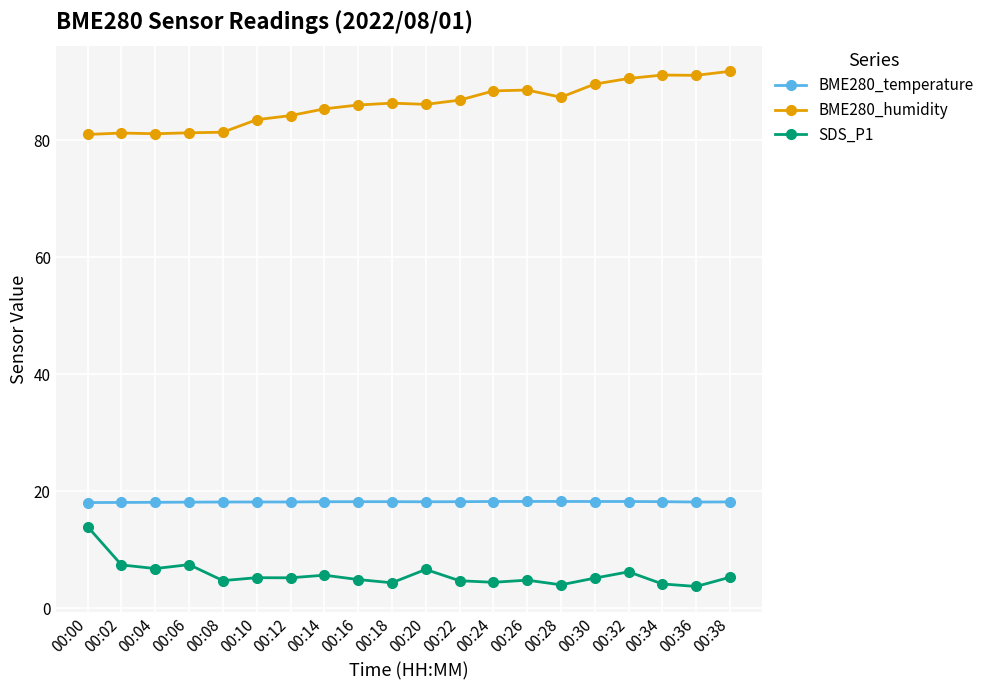

True or false: BME280_humidity and SDS_P1 intersect in this chart.

False